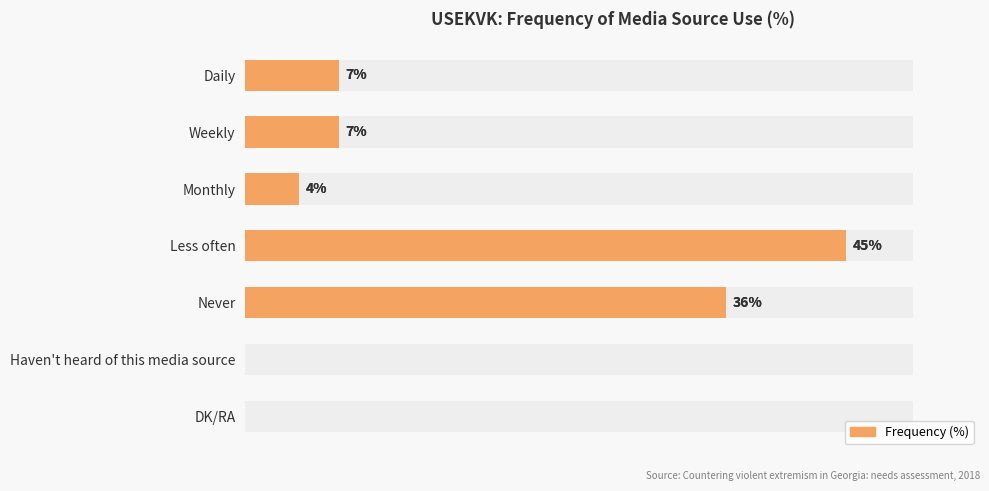

What is the greatest value displayed?

45